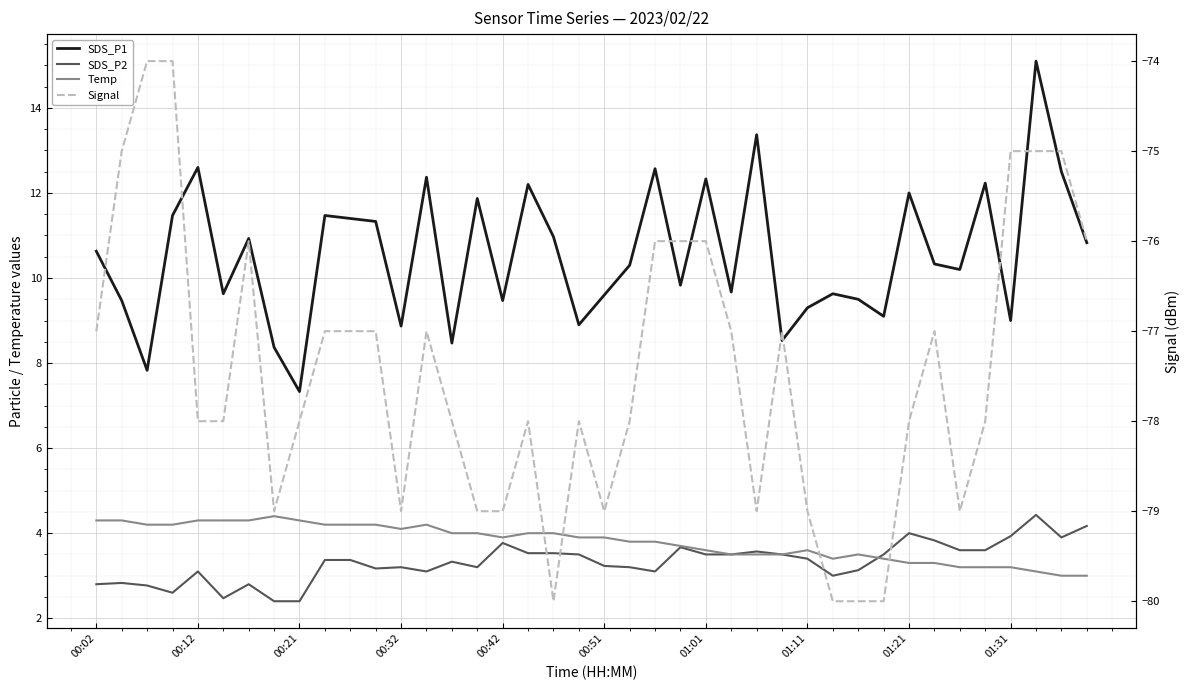

Reading left to right, what are all the values shown in this chart?

SDS_P1: 10.6	9.5	7.8	11.5	12.6	9.6	10.9	8.4	7.3	11.5	11.4	11.3	8.9	12.4	8.5	11.9	9.5	12.2	11.0	8.9	9.6	10.3	12.6	9.8	12.3	9.7	13.4	8.5	9.3	9.6	9.5	9.1	12.0	10.3	10.2	12.2	9.0	15.1	12.5	10.8
SDS_P2: 2.8	2.8	2.8	2.6	3.1	2.5	2.8	2.4	2.4	3.4	3.4	3.2	3.2	3.1	3.3	3.2	3.8	3.5	3.5	3.5	3.2	3.2	3.1	3.7	3.5	3.5	3.6	3.5	3.4	3.0	3.1	3.5	4.0	3.8	3.6	3.6	3.9	4.4	3.9	4.2
Temp: 4.3	4.3	4.2	4.2	4.3	4.3	4.3	4.4	4.3	4.2	4.2	4.2	4.1	4.2	4.0	4.0	3.9	4.0	4.0	3.9	3.9	3.8	3.8	3.7	3.6	3.5	3.5	3.5	3.6	3.4	3.5	3.4	3.3	3.3	3.2	3.2	3.2	3.1	3.0	3.0
Signal: -77.0	-75.0	-74.0	-74.0	-78.0	-78.0	-76.0	-79.0	-78.0	-77.0	-77.0	-77.0	-79.0	-77.0	-78.0	-79.0	-79.0	-78.0	-80.0	-78.0	-79.0	-78.0	-76.0	-76.0	-76.0	-77.0	-79.0	-77.0	-79.0	-80.0	-80.0	-80.0	-78.0	-77.0	-79.0	-78.0	-75.0	-75.0	-75.0	-76.0